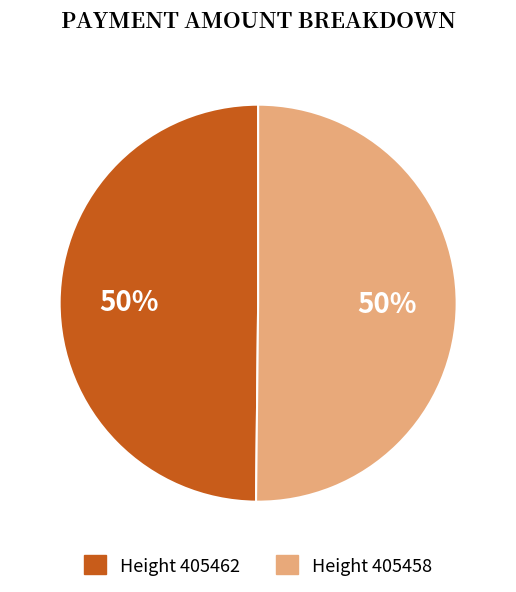

To the nearest percent, what is the average slice percentage?

50%